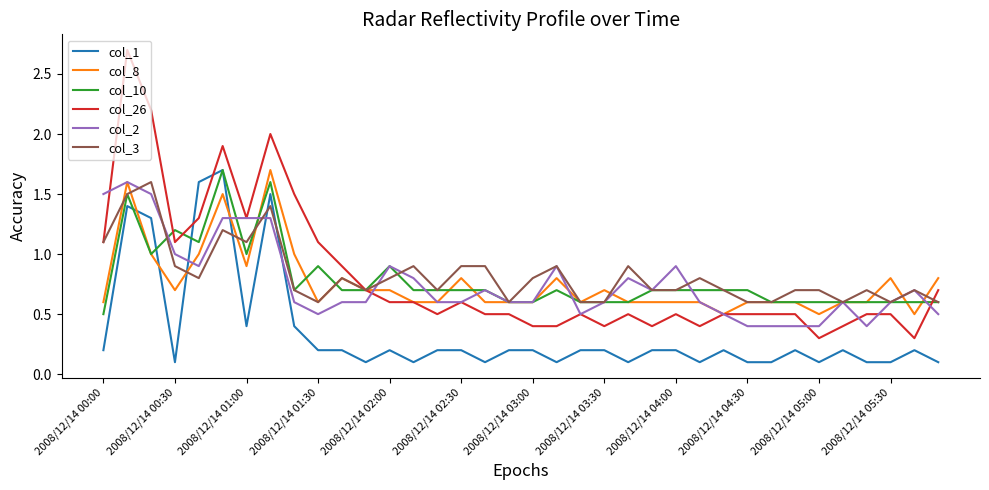

What is the maximum value shown in the chart?

2.7